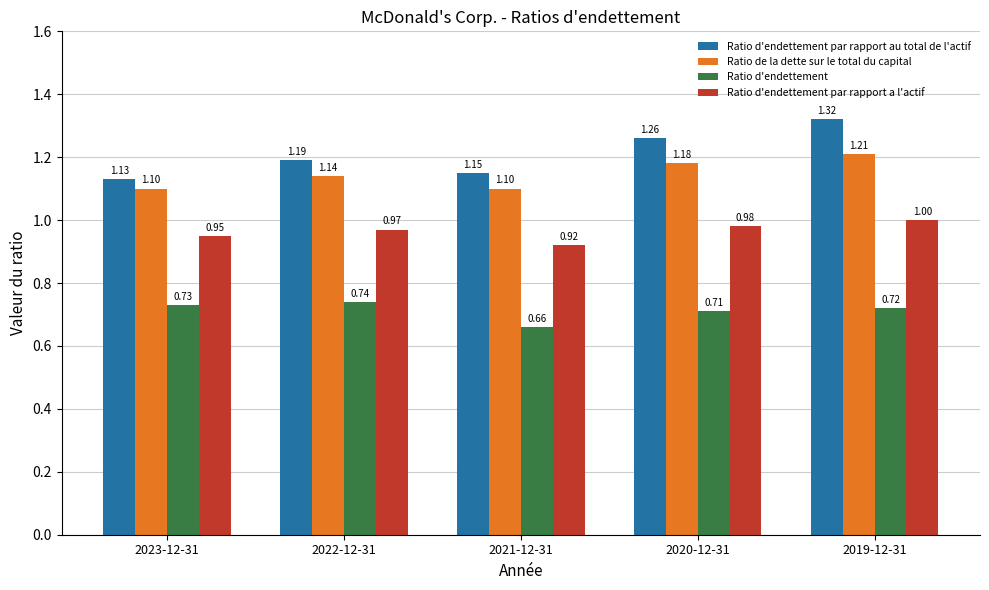

What is the label of the 1st bar from the left?

2023-12-31